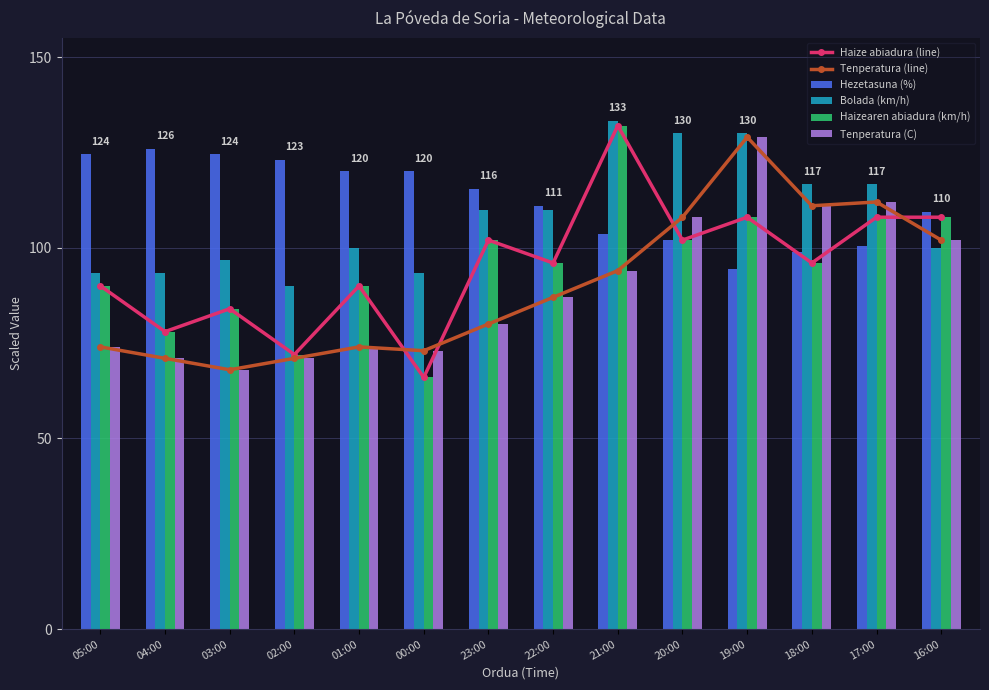

At which category is the sum across all series the highest?

19:00